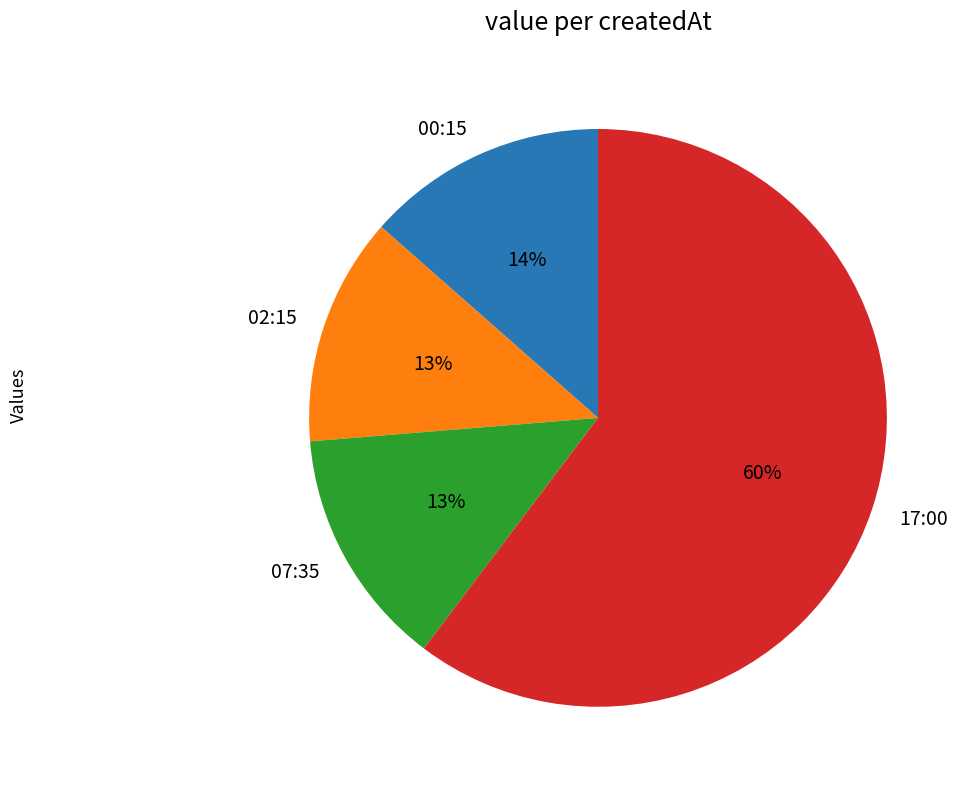

Is it true that 00:15 is 23% of the pie?

False